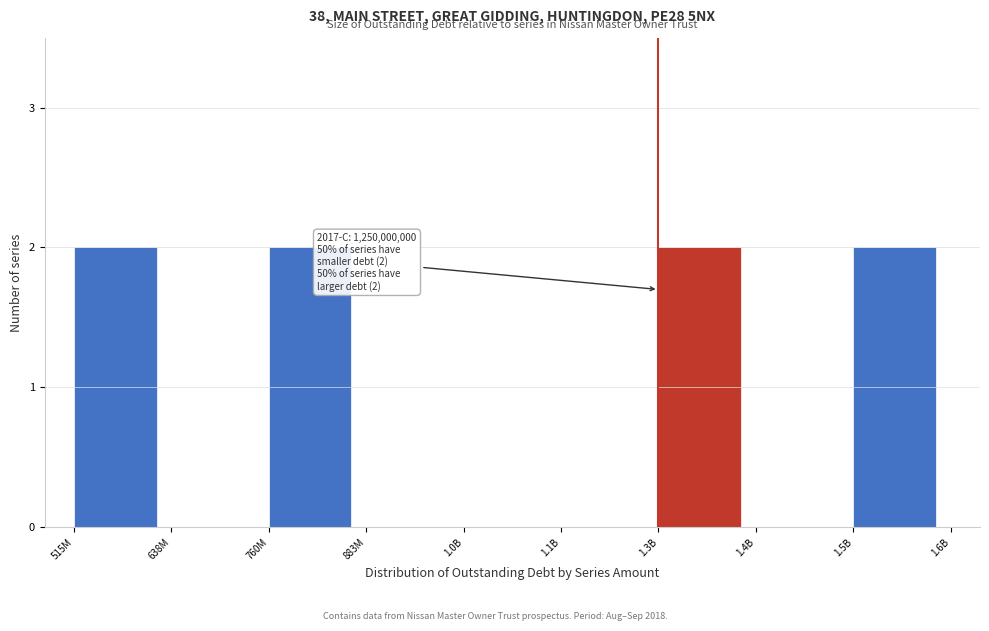

Reading left to right, extract all data points from this chart.

515M=2	638M=0	760M=2	883M=0	1.0B=0	1.1B=0	1.3B=2	1.4B=0	1.5B=2